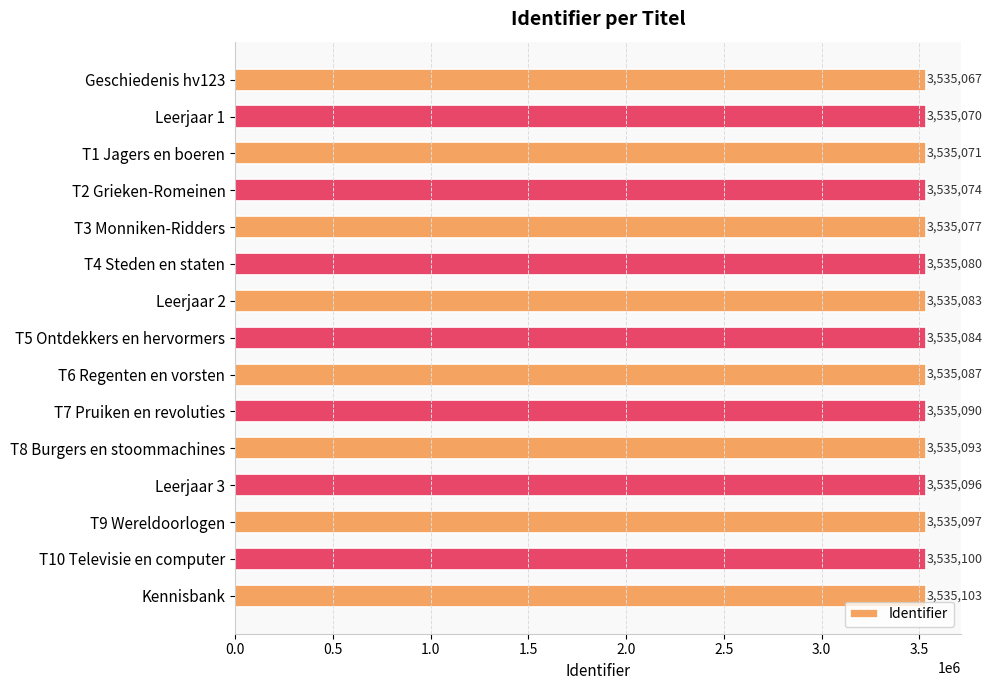

How many values are below 3535084?

7